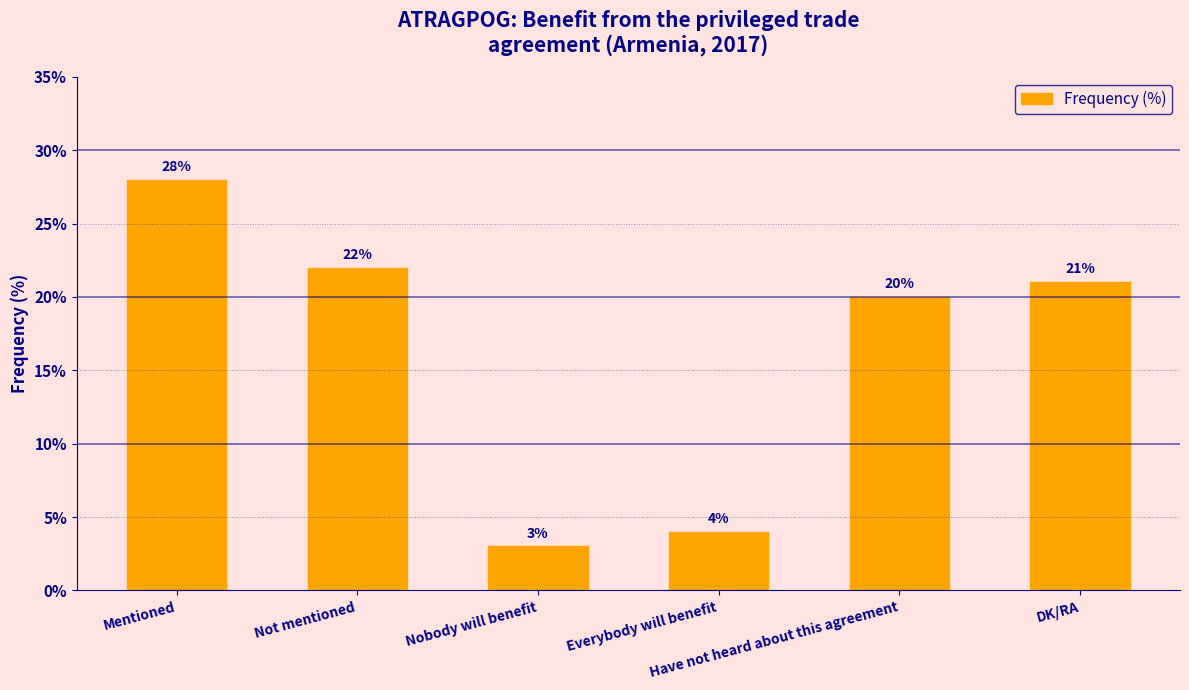

List the labels in order of value, largest first.

Mentioned, Not mentioned, DK/RA, Have not heard about this agreement, Everybody will benefit, Nobody will benefit